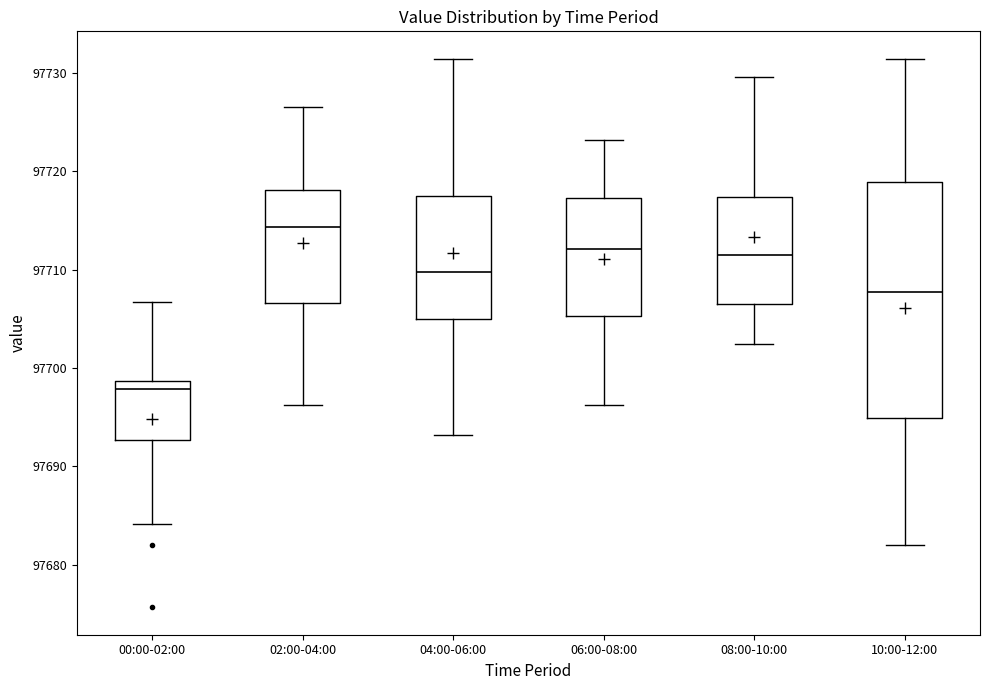

Reading left to right, read every box against the y-axis: the position of its median line, the range the box covers, and the ends of its whiskers. The values are not printed on the chart, so give them approximately, as read against the axis.

00:00-02:00: median 97698, box 97693 to 97699, whiskers 97684 to 97707
02:00-04:00: median 97714, box 97707 to 97718, whiskers 97696 to 97727
04:00-06:00: median 97710, box 97705 to 97718, whiskers 97693 to 97731
06:00-08:00: median 97712, box 97705 to 97717, whiskers 97696 to 97723
08:00-10:00: median 97711, box 97706 to 97717, whiskers 97702 to 97730
10:00-12:00: median 97708, box 97695 to 97719, whiskers 97682 to 97731